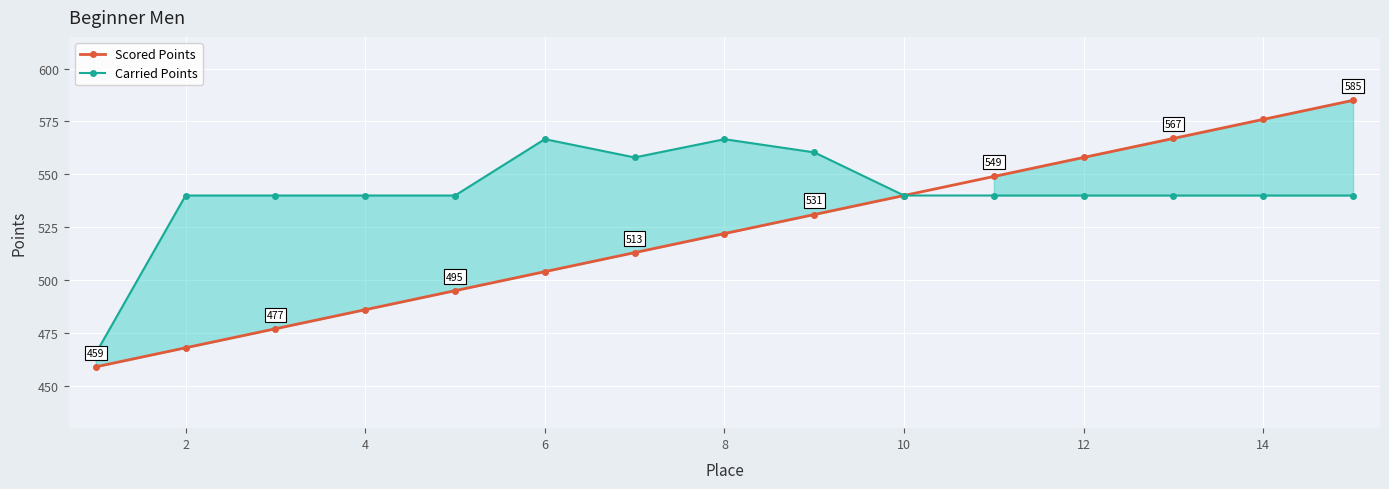

True or false: Scored Points and Carried Points intersect in this chart.

False